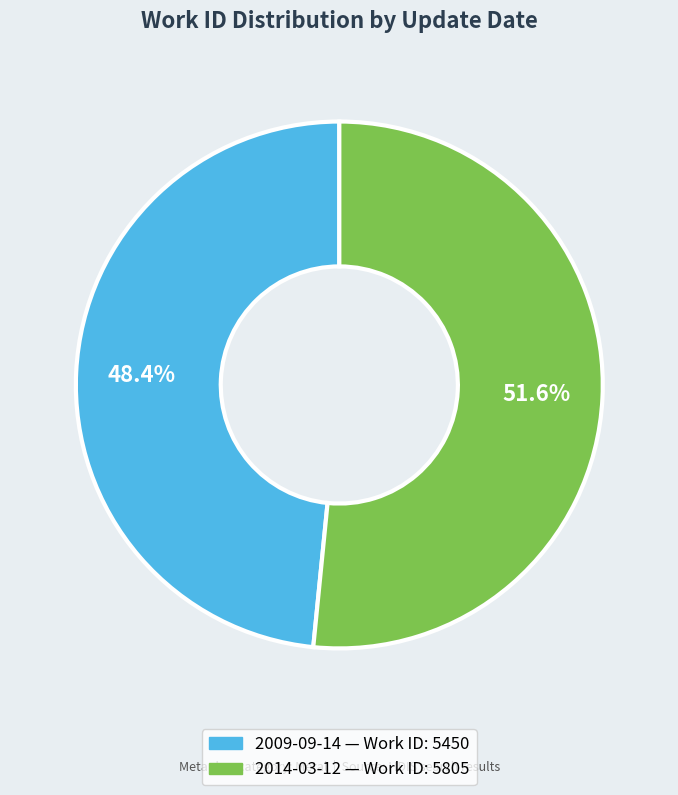

What percentage is NOT represented by 2014-03-12?

48.4%